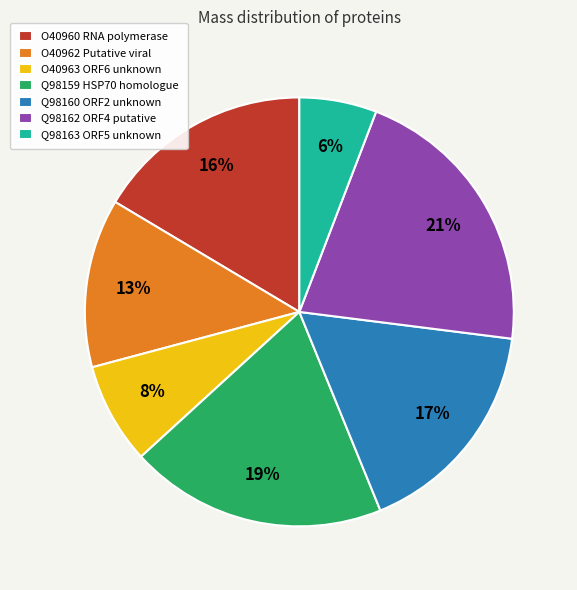

Which slice is the largest?

Q98162 ORF4 putative